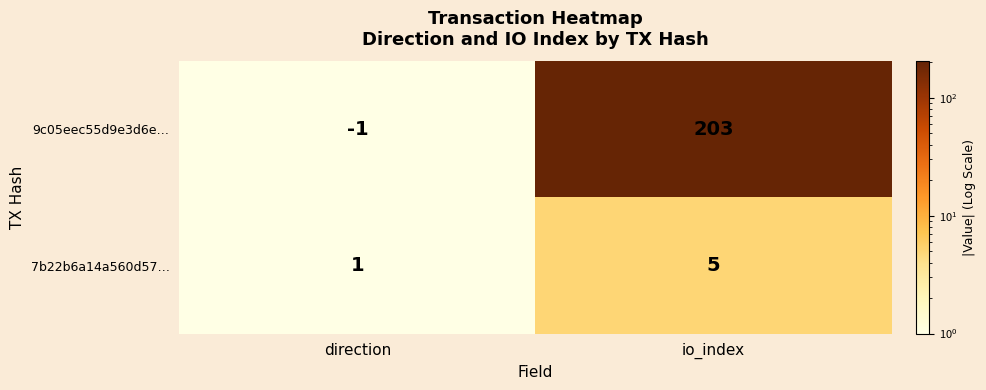

Is it true that 9c05eec55d9e3d6e… equals 203 at io_index?

True